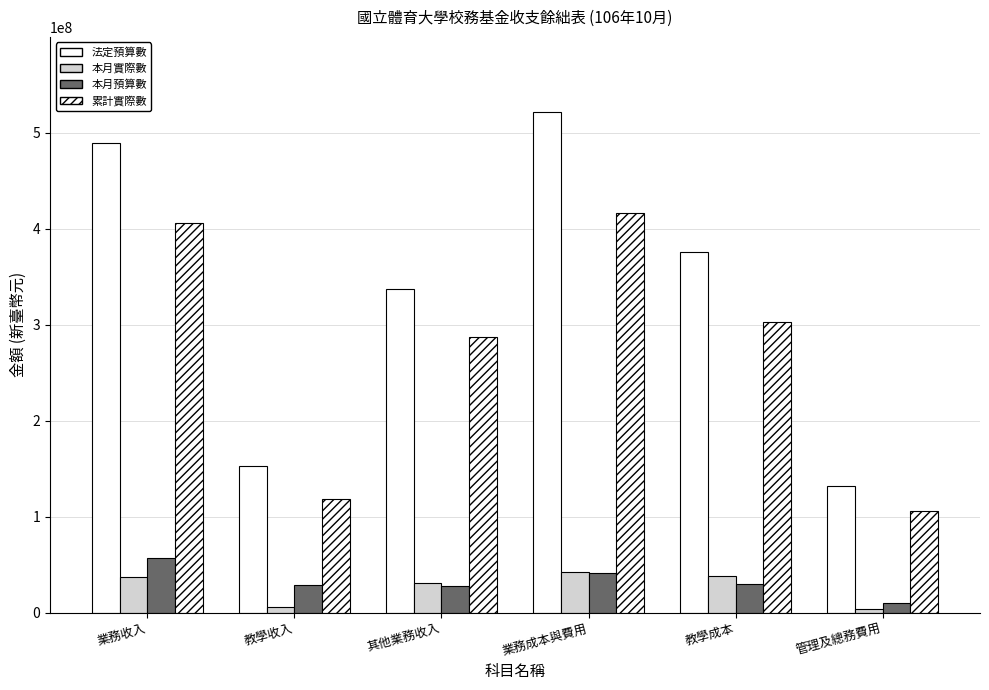

The 本月預算數 series shows 8140046 at 教學成本. True or false?

False